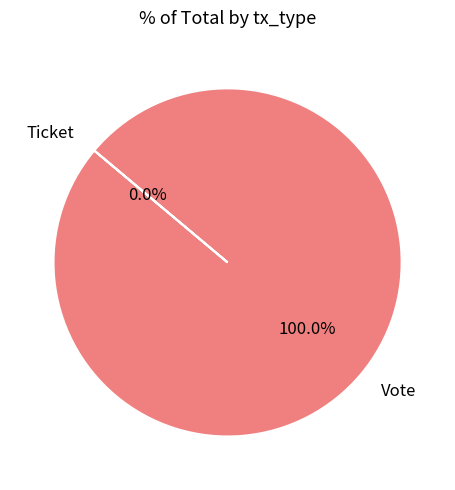

Which category accounts for the majority?

Vote